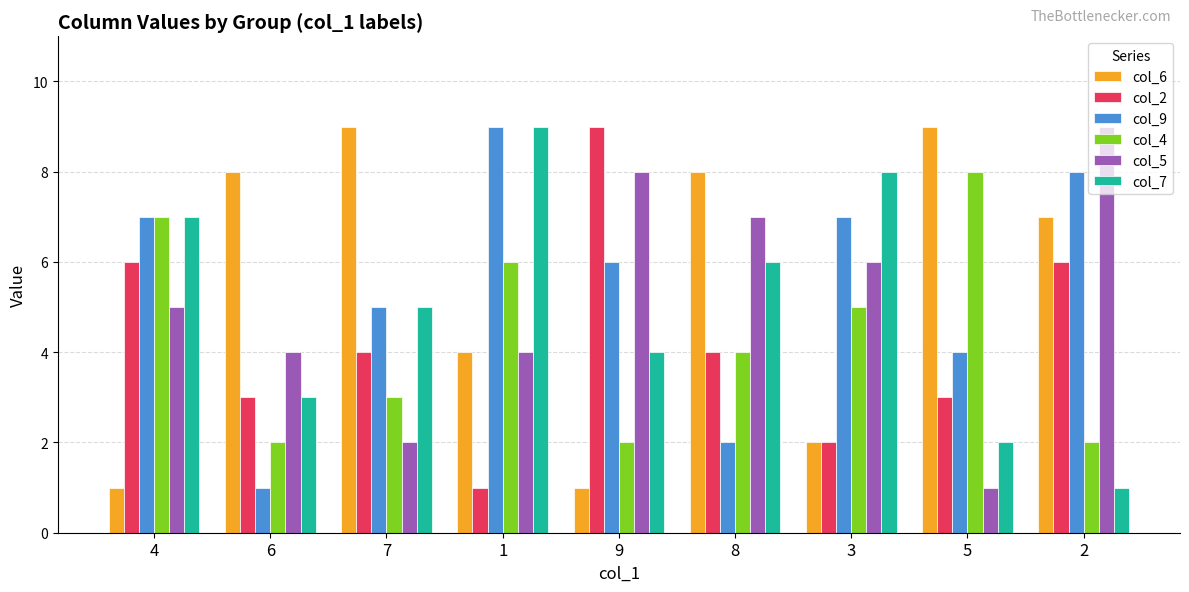

What is the value of the col_5 bar at the 8th from the left?

1